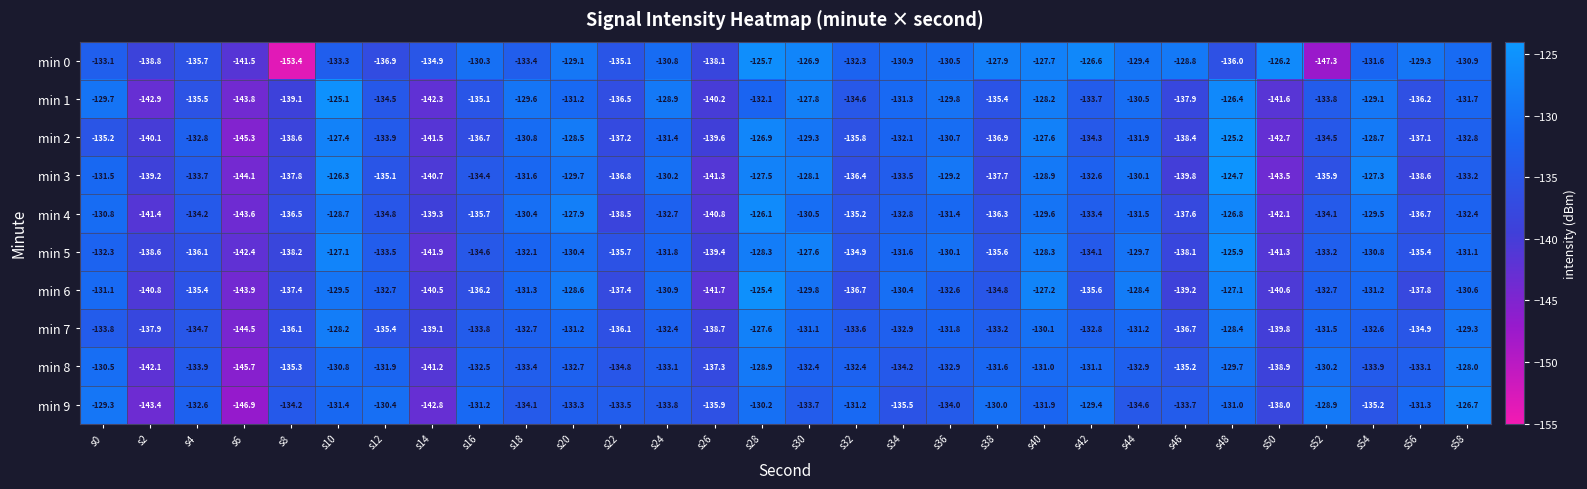

At which category does the chart reach its peak across all series?

s48